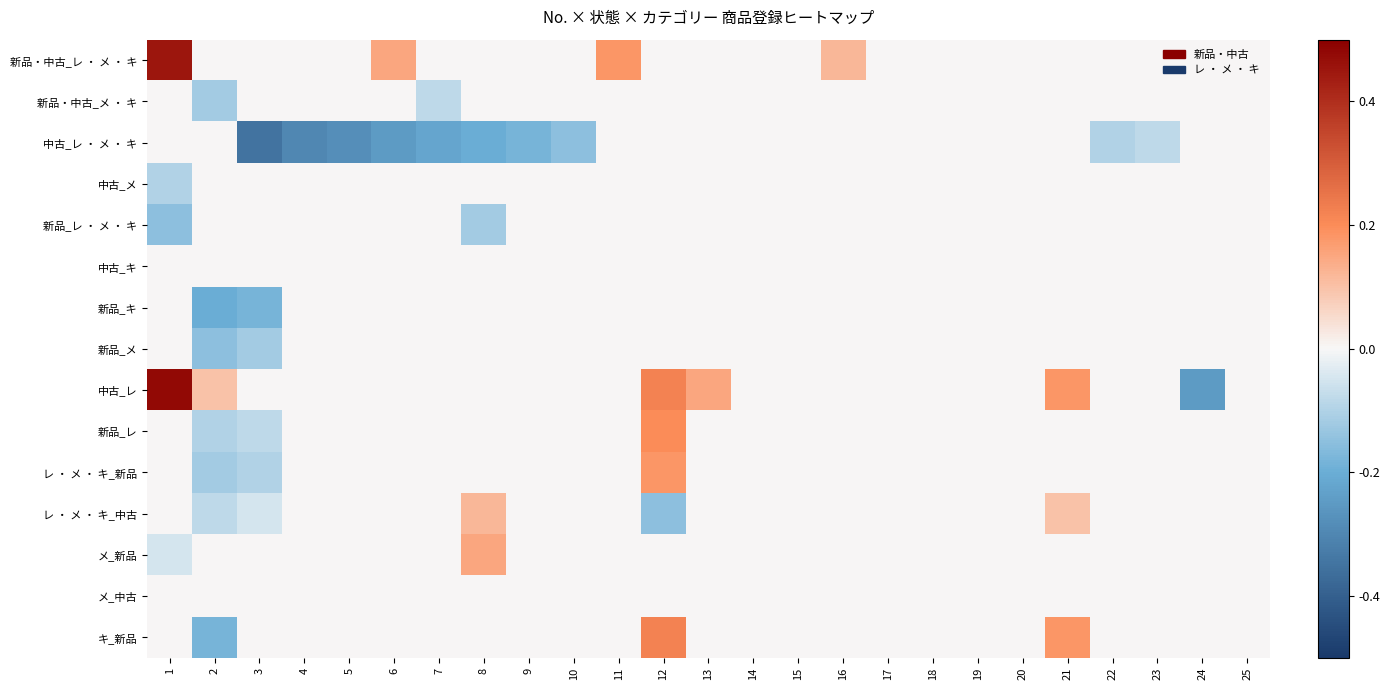

Which series has the largest total across all categories?

新品・中古_レ ・ メ ・ キ